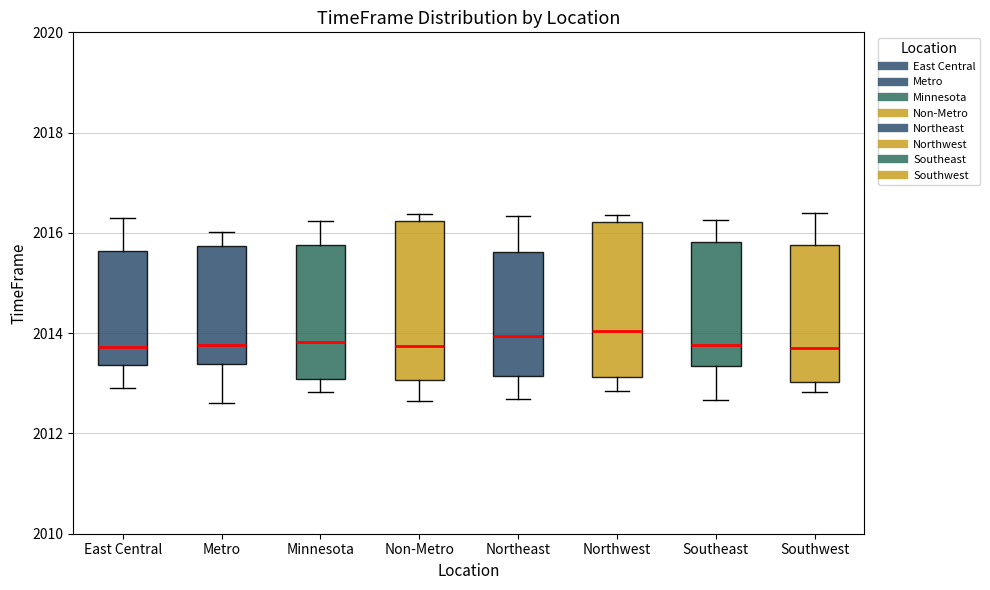

Where is the upper edge of the box for Non-Metro on the y-axis? The values are not printed on the chart, so give them approximately, as read against the axis.

2016.2